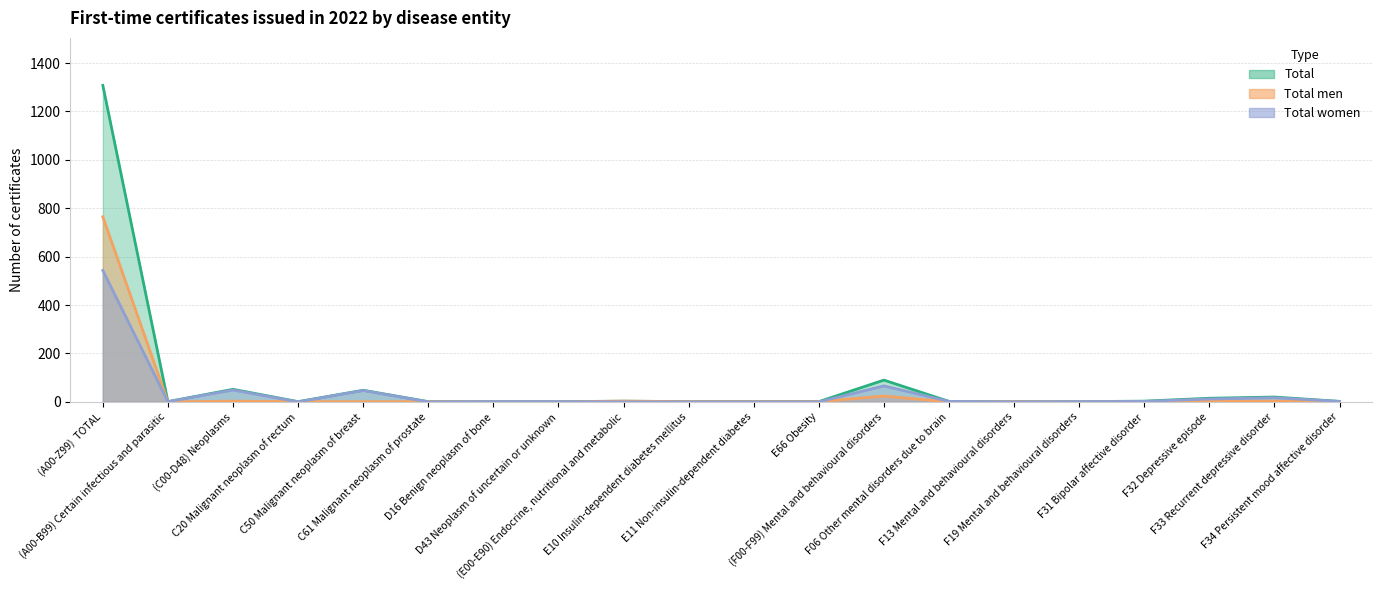

Reading left to right, extract all data points from this chart.

Total: (A00-Z99)  TOTAL=1308	(A00-B99) Certain infectious and parasitic=1	(C00-D48) Neoplasms=52	C20 Malignant neoplasm of rectum=1	C50 Malignant neoplasm of breast=48	C61 Malignant neoplasm of prostate=1	D16 Benign neoplasm of bone=1	D43 Neoplasm of uncertain or unknown=1	(E00-E90) Endocrine, nutritional and metabolic=3	E10 Insulin-dependent diabetes mellitus=1	E11 Non-insulin-dependent diabetes=1	E66 Obesity=1	(F00-F99) Mental and behavioural disorders=90	F06 Other mental disorders due to brain=2	F13 Mental and behavioural disorders=1	F19 Mental and behavioural disorders=1	F31 Bipolar affective disorder=3	F32 Depressive episode=15	F33 Recurrent depressive disorder=20	F34 Persistent mood affective disorder=2
Total men: (A00-Z99)  TOTAL=765	(A00-B99) Certain infectious and parasitic=0	(C00-D48) Neoplasms=3	C20 Malignant neoplasm of rectum=1	C50 Malignant neoplasm of breast=1	C61 Malignant neoplasm of prostate=1	D16 Benign neoplasm of bone=0	D43 Neoplasm of uncertain or unknown=0	(E00-E90) Endocrine, nutritional and metabolic=3	E10 Insulin-dependent diabetes mellitus=1	E11 Non-insulin-dependent diabetes=1	E66 Obesity=1	(F00-F99) Mental and behavioural disorders=24	F06 Other mental disorders due to brain=0	F13 Mental and behavioural disorders=1	F19 Mental and behavioural disorders=0	F31 Bipolar affective disorder=1	F32 Depressive episode=3	F33 Recurrent depressive disorder=3	F34 Persistent mood affective disorder=0
Total women: (A00-Z99)  TOTAL=543	(A00-B99) Certain infectious and parasitic=1	(C00-D48) Neoplasms=49	C20 Malignant neoplasm of rectum=0	C50 Malignant neoplasm of breast=47	C61 Malignant neoplasm of prostate=0	D16 Benign neoplasm of bone=1	D43 Neoplasm of uncertain or unknown=1	(E00-E90) Endocrine, nutritional and metabolic=0	E10 Insulin-dependent diabetes mellitus=0	E11 Non-insulin-dependent diabetes=0	E66 Obesity=0	(F00-F99) Mental and behavioural disorders=66	F06 Other mental disorders due to brain=2	F13 Mental and behavioural disorders=0	F19 Mental and behavioural disorders=1	F31 Bipolar affective disorder=2	F32 Depressive episode=12	F33 Recurrent depressive disorder=17	F34 Persistent mood affective disorder=2